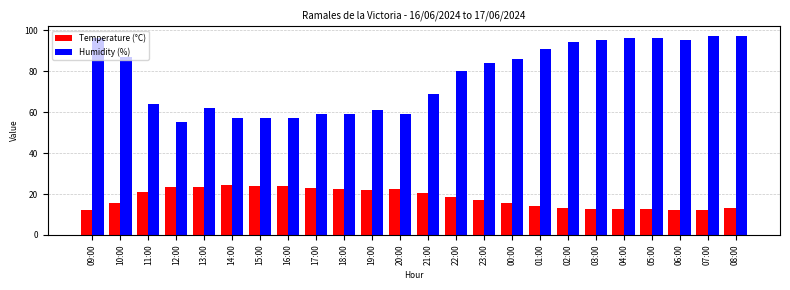

How many bars are there in total?

48